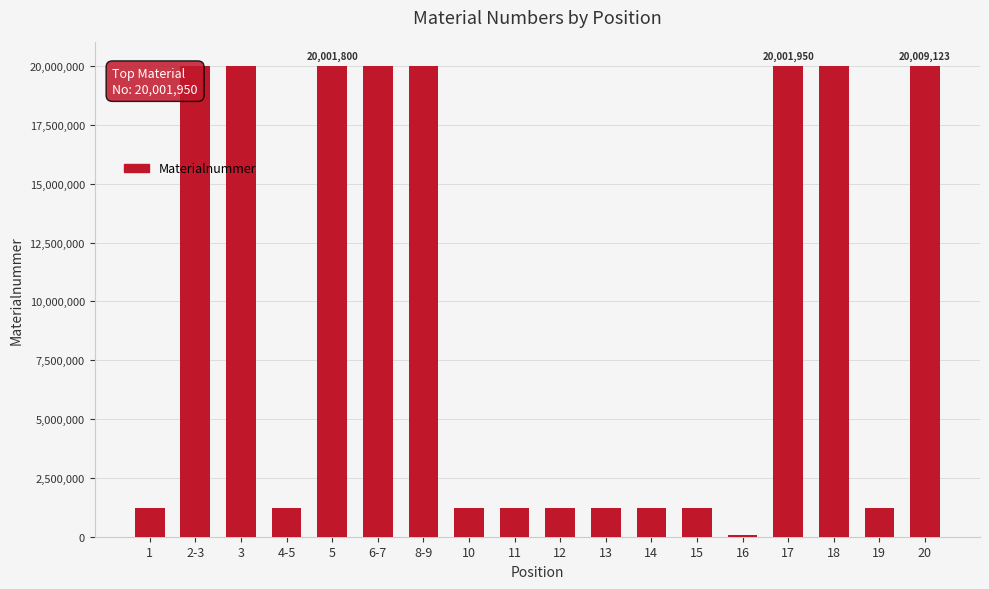

Is it true that the value at 4-5 is 1221388?

True